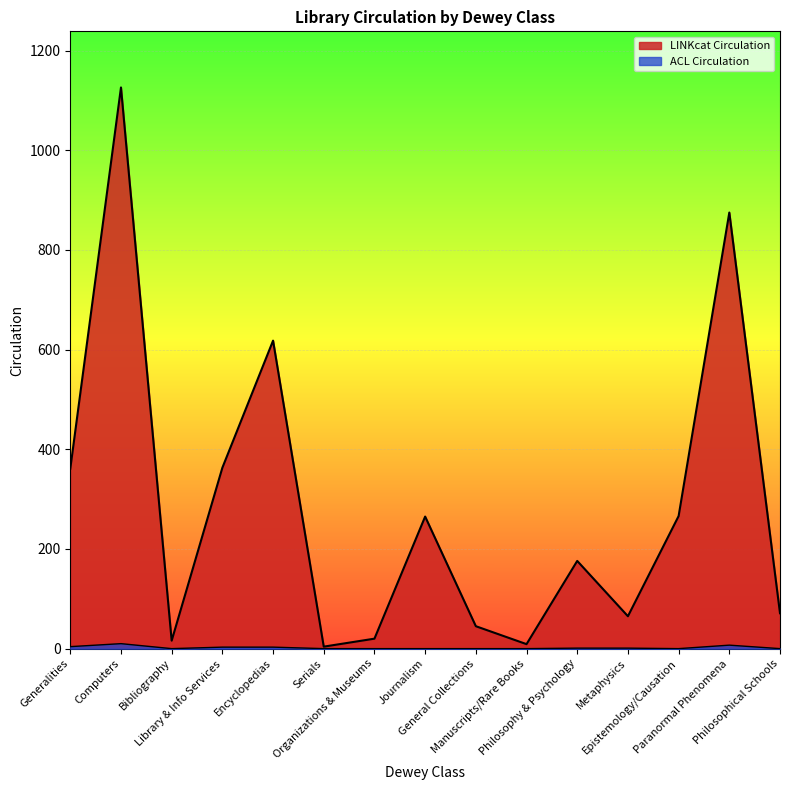

What position from the right is Generalities?

15